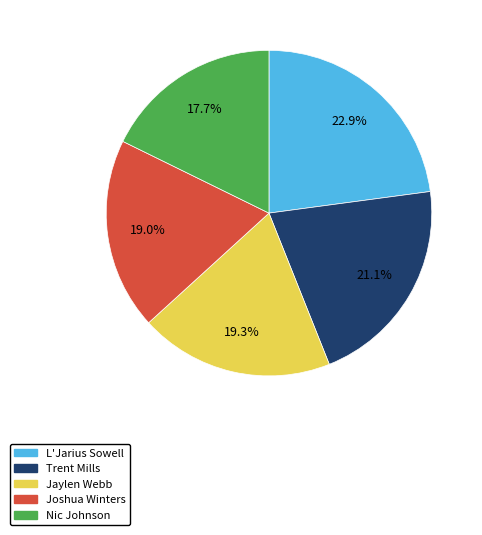

To the nearest percent, what is the combined percentage of Nic Johnson and Joshua Winters?

37%